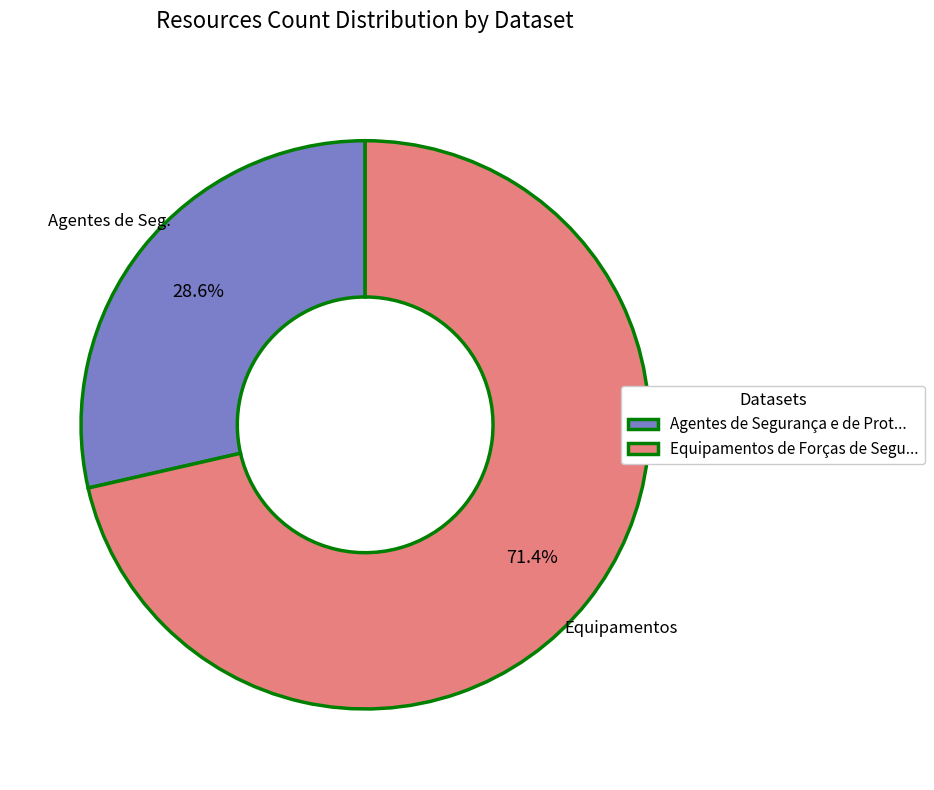

What is the majority slice?

Equipamentos de Forças de Segu...